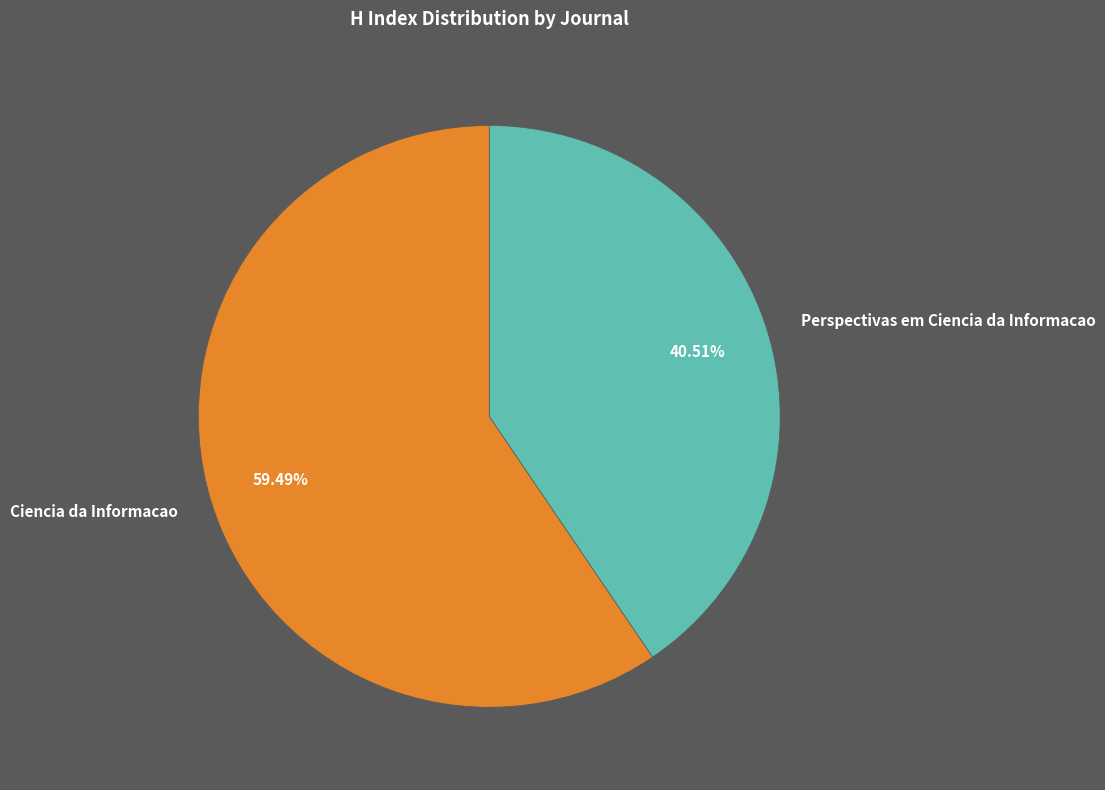

What is the smallest slice in the pie chart?

Perspectivas em Ciencia da Informacao